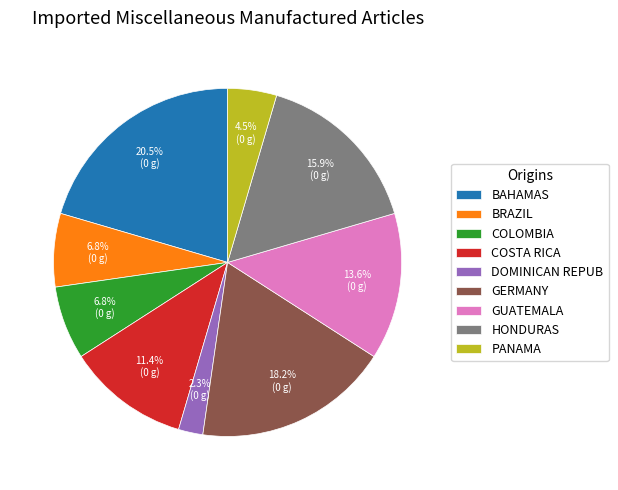

How many slices are in this pie chart?

9